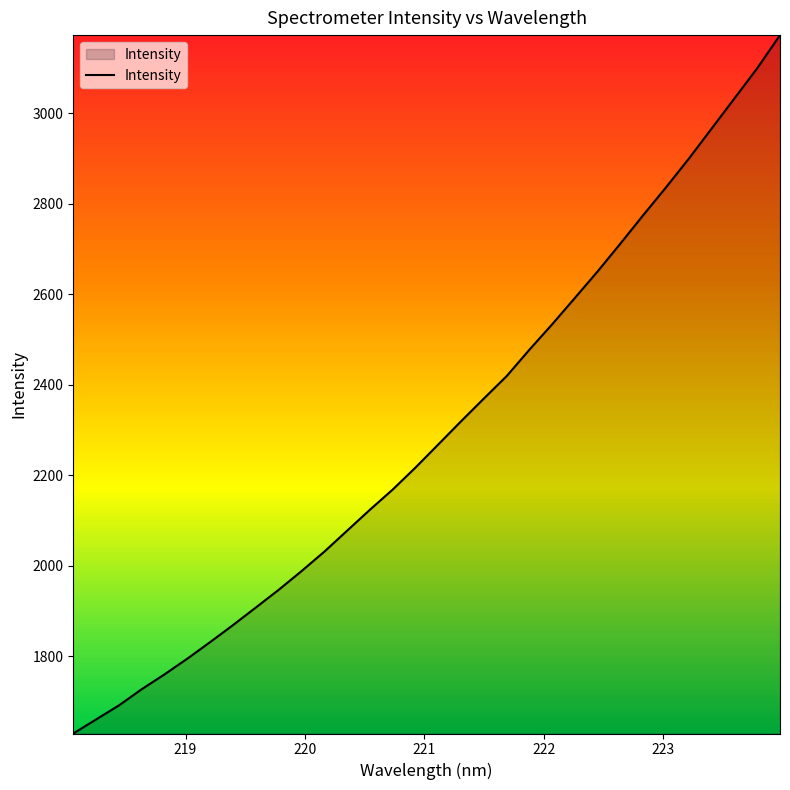

What is the minimum value shown in the chart?

1629.2